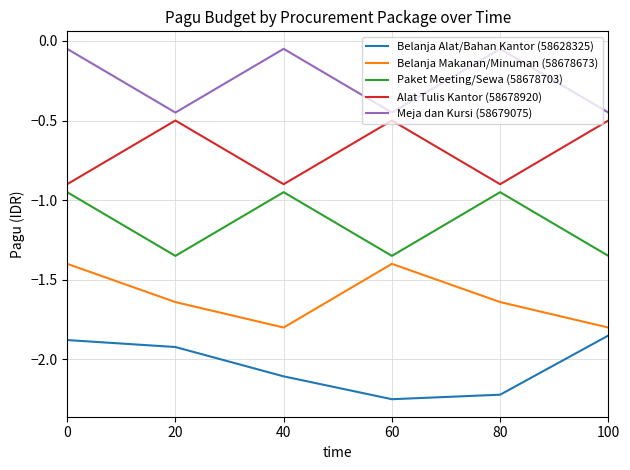

True or false: Belanja Makanan/Minuman (58678673) has a value of -1.4 at 60.

True